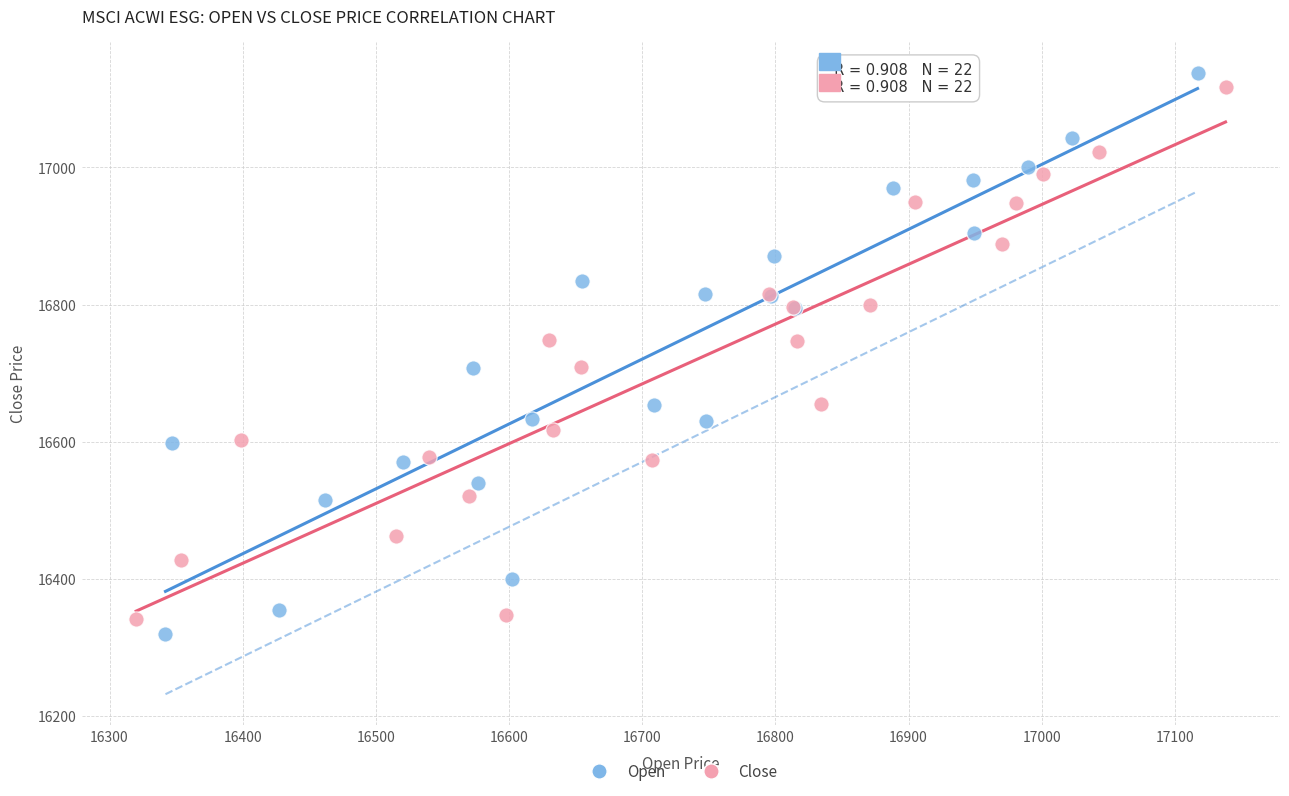

Which series has the widest spread of Y values?

Open